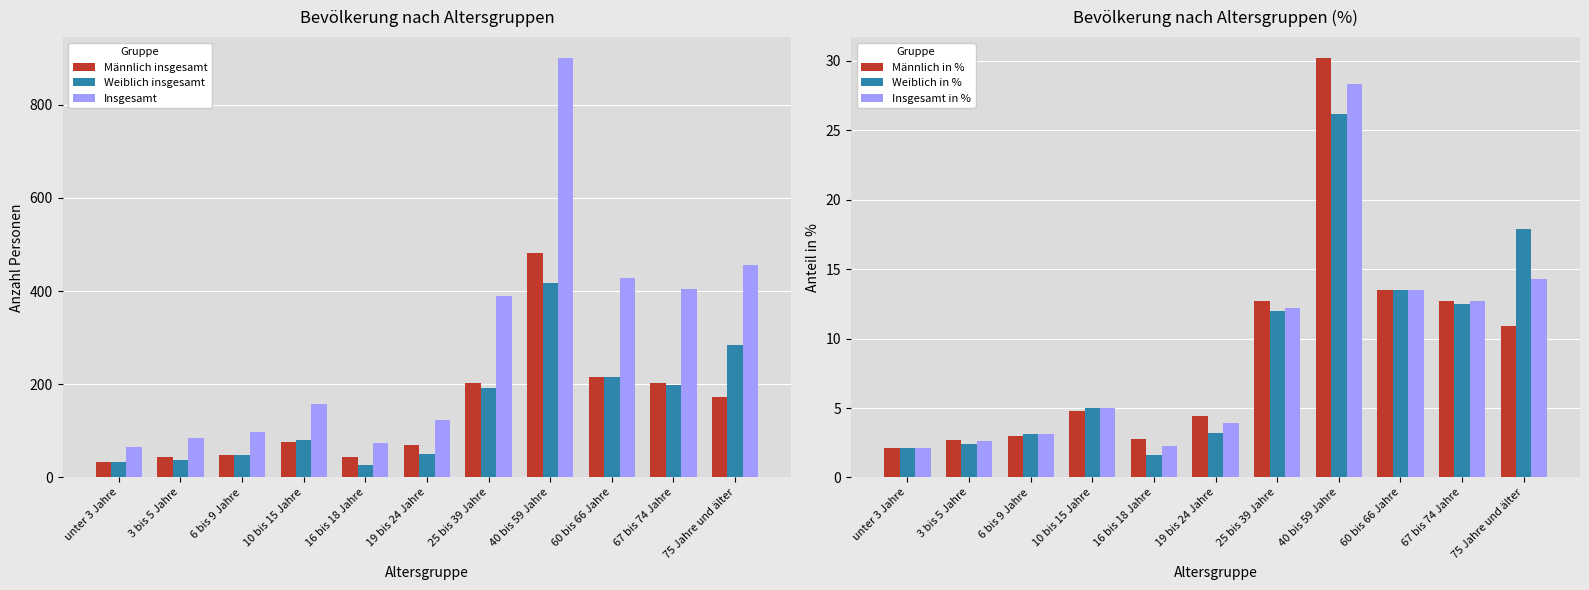

Which category has the lowest value in the Weiblich in % series?

16 bis 18 Jahre